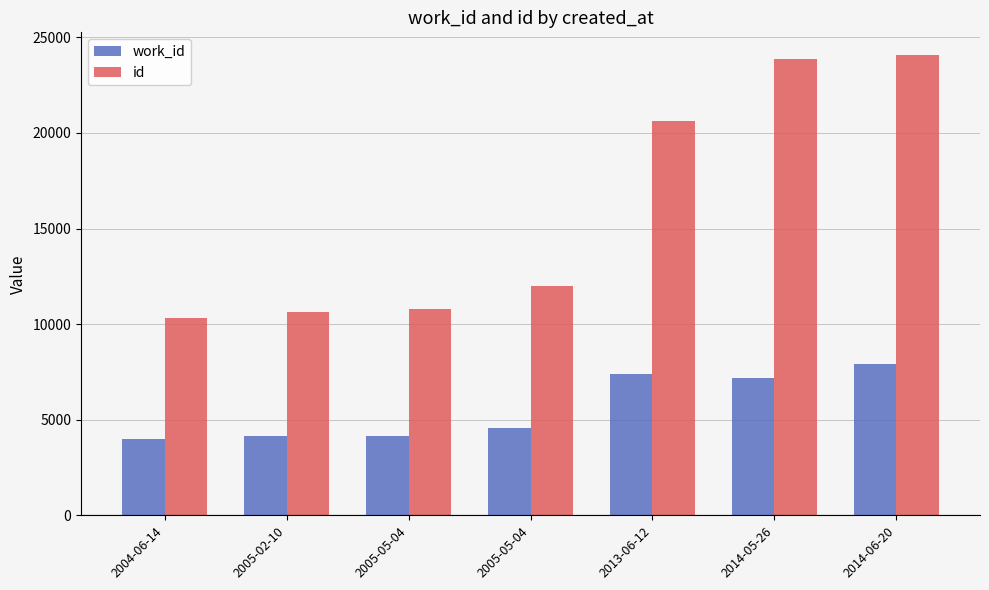

Count the number of categories in the chart.

7